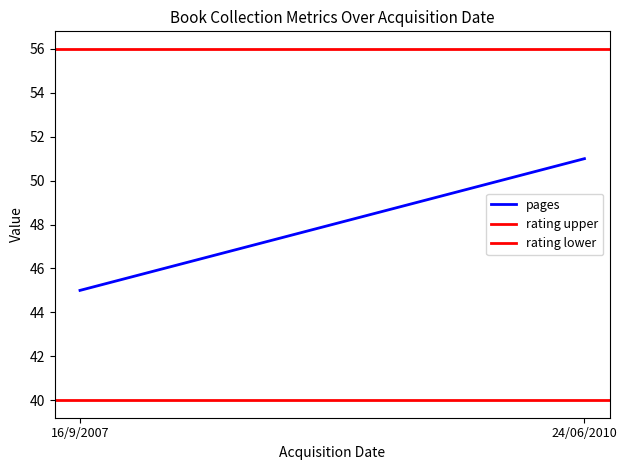

What is the sum of the rating upper values at 24/06/2010 and 16/9/2007?

112